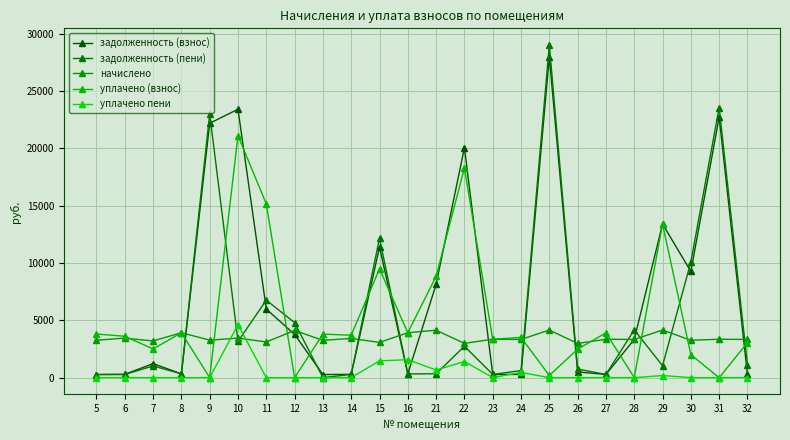

Count the number of categories in the chart.

24